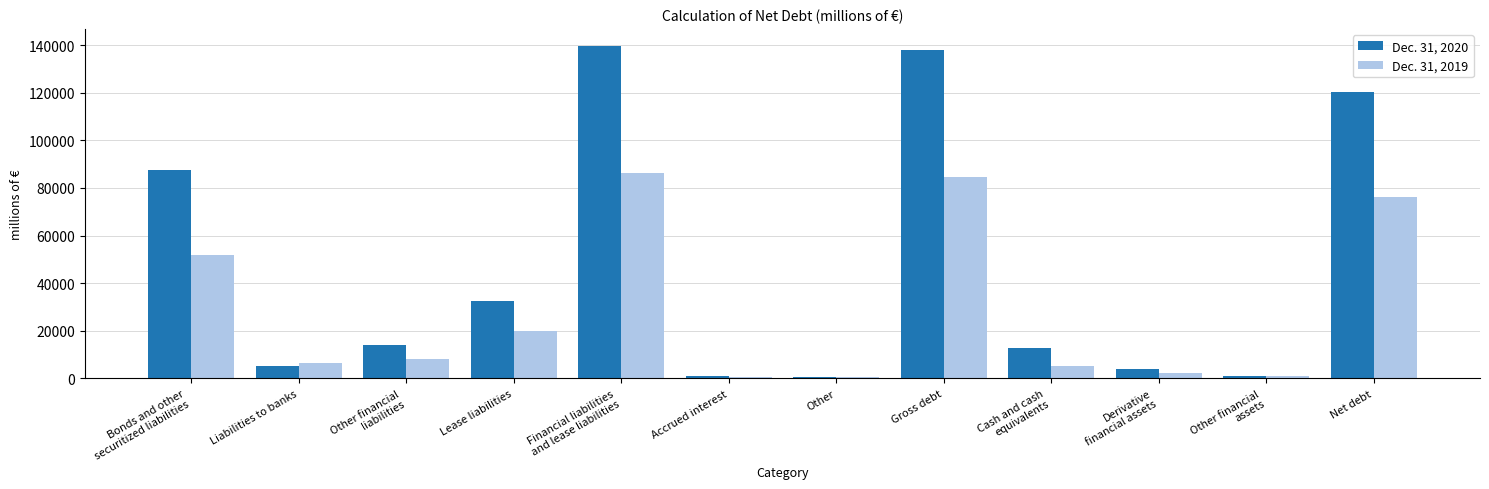

Does the chart contain stacked bars?

No